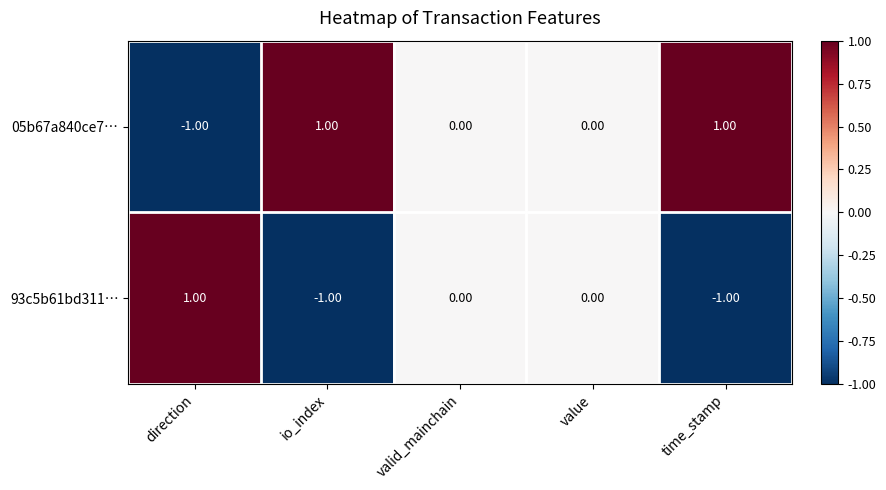

Which series has the largest total across all categories?

05b67a840ce7…